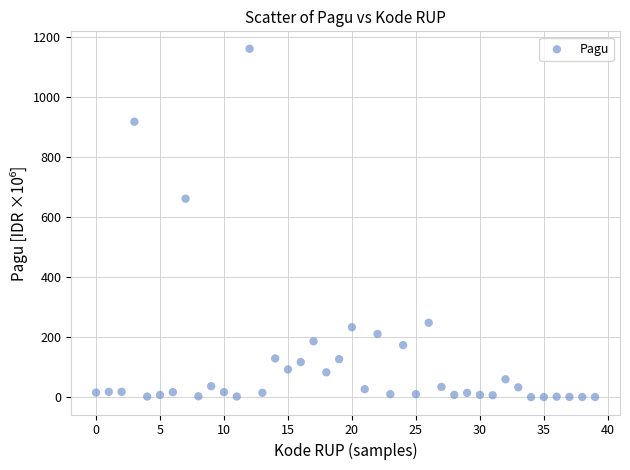

What Y value in the scatter plot is closest to 580?

660.6